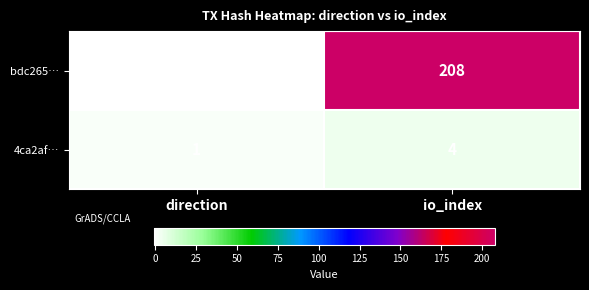

Where is 4ca2af… nearest to the value 2?

direction